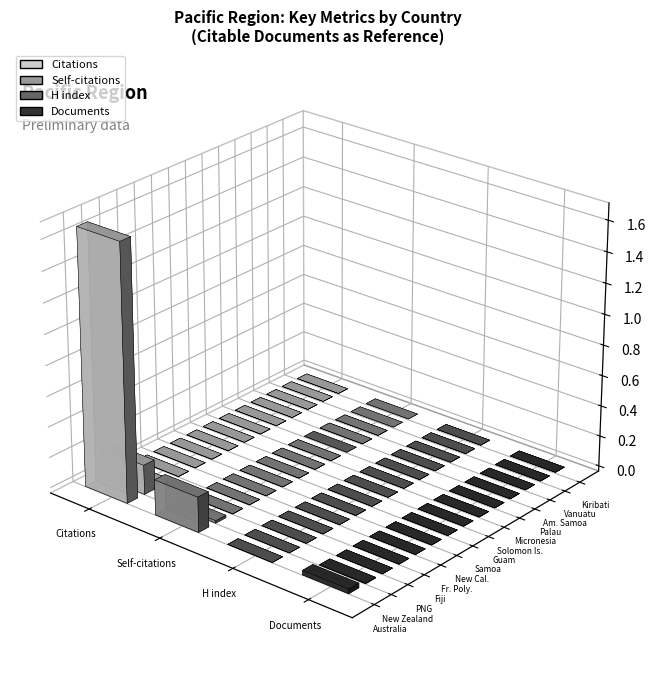

What is the difference between the maximum and minimum values in the Citations series?

1674262